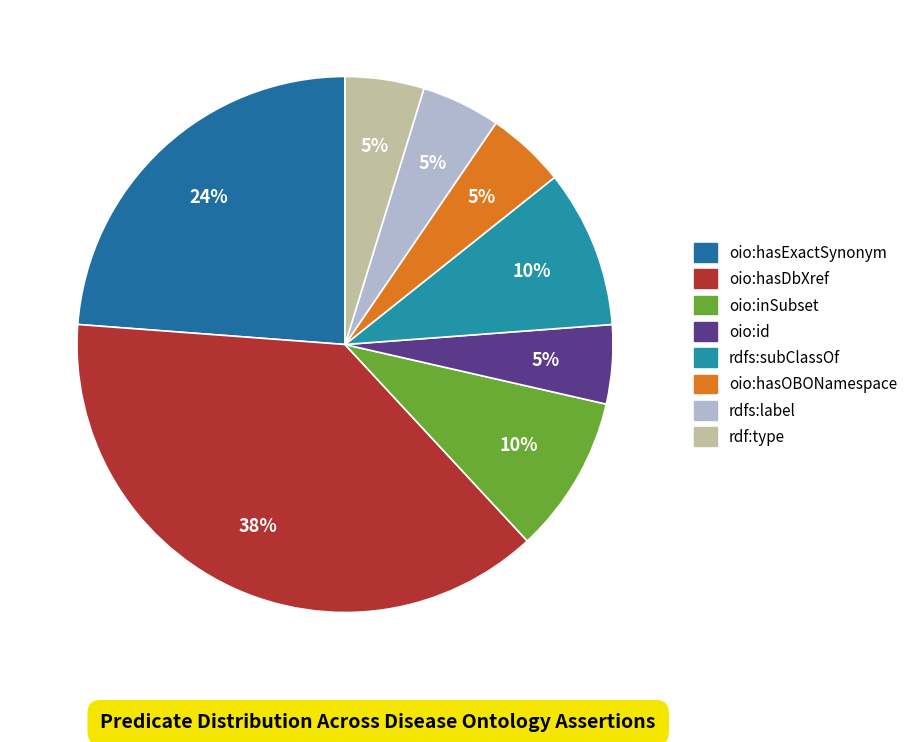

What percentage is the rdfs:label slice, to the nearest percent?

5%